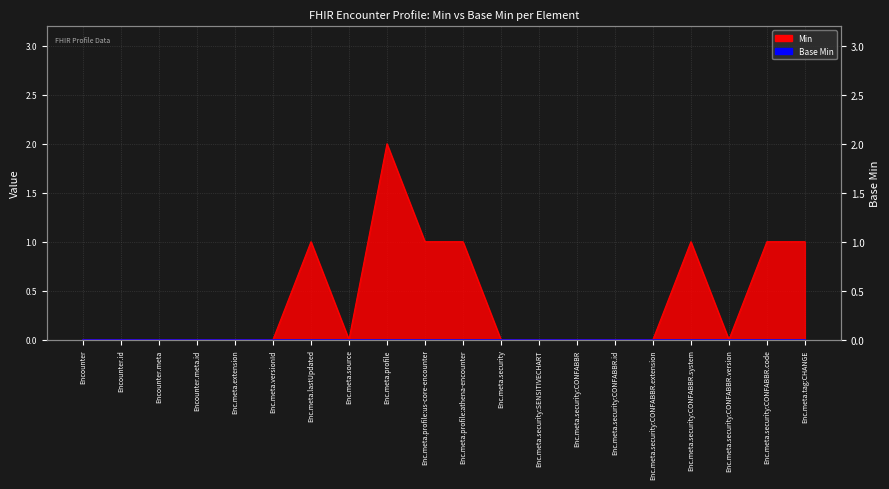

Reading left to right, what are all the values shown in this chart?

0	0	0	0	0	0	1	0	2	1	1	0	0	0	0	0	1	0	1	1